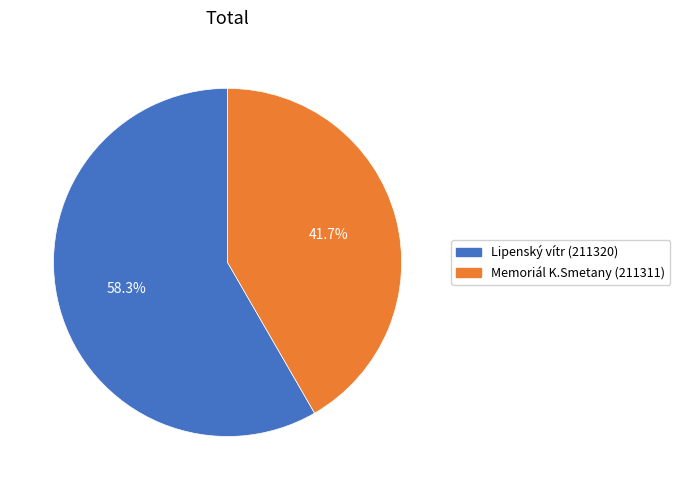

Which category has the biggest portion of the pie?

Lipenský vítr (211320)